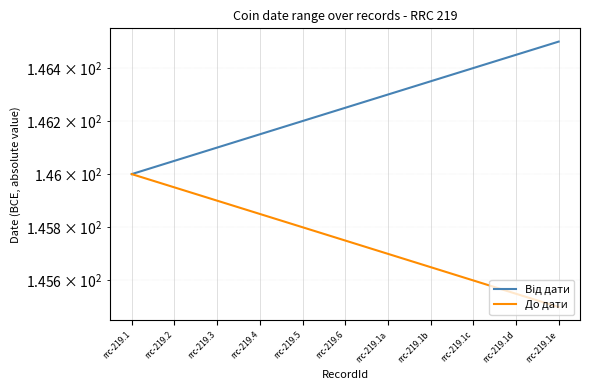

Which series has the widest spread of values?

Від дати